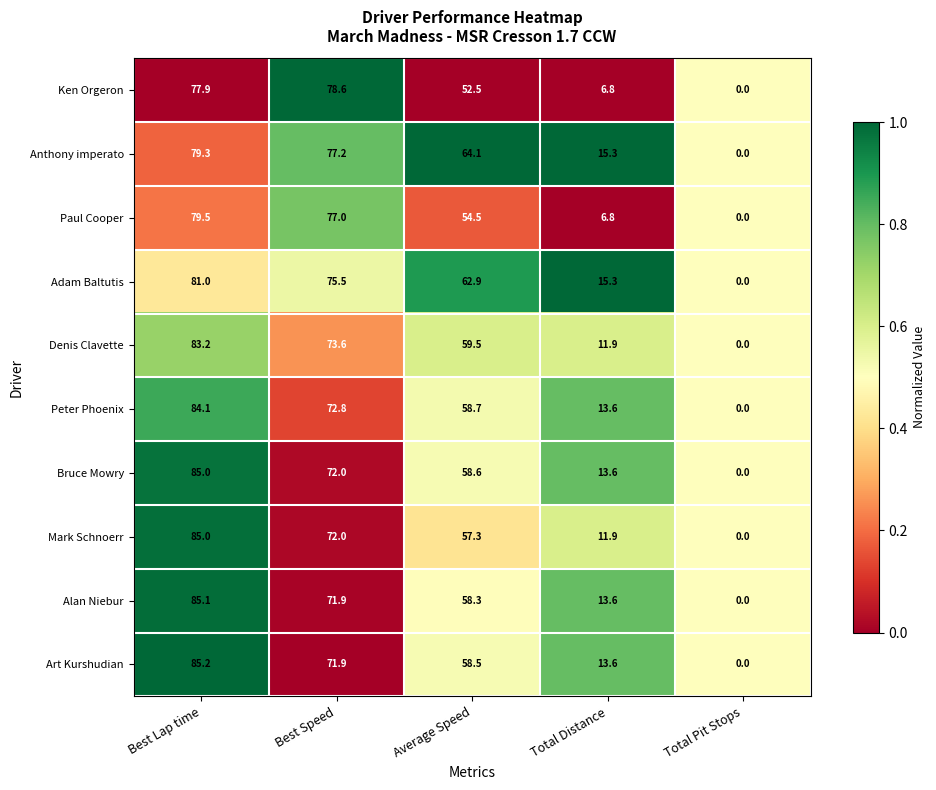

What is the maximum value shown in the chart?

85.2